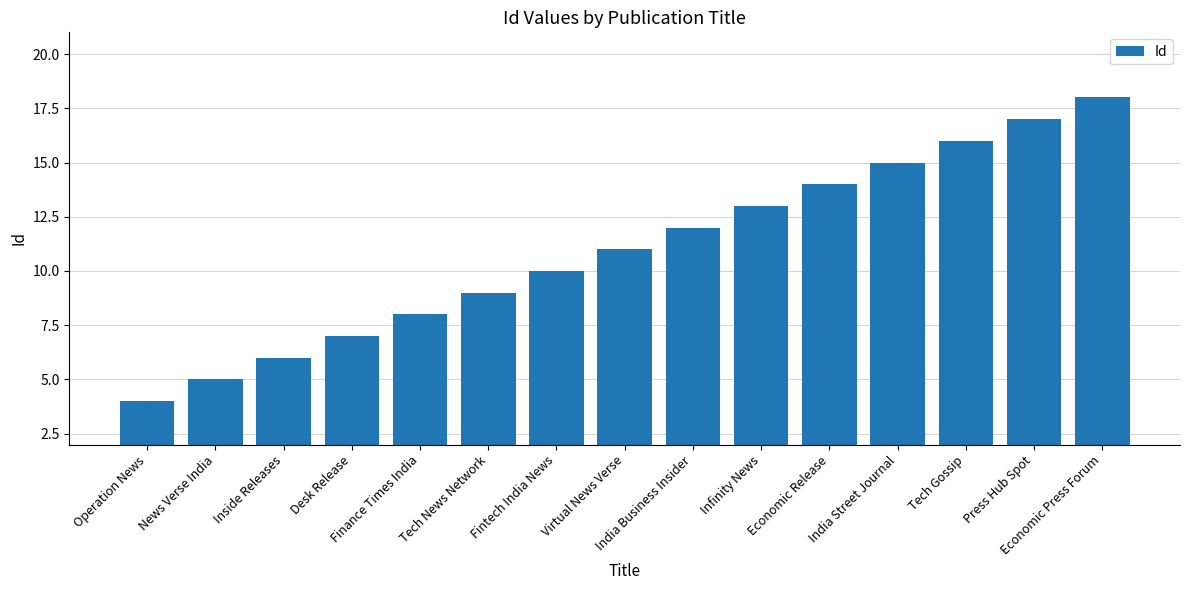

What is the ratio of the value at Virtual News Verse to the value at Fintech India News?

1.1